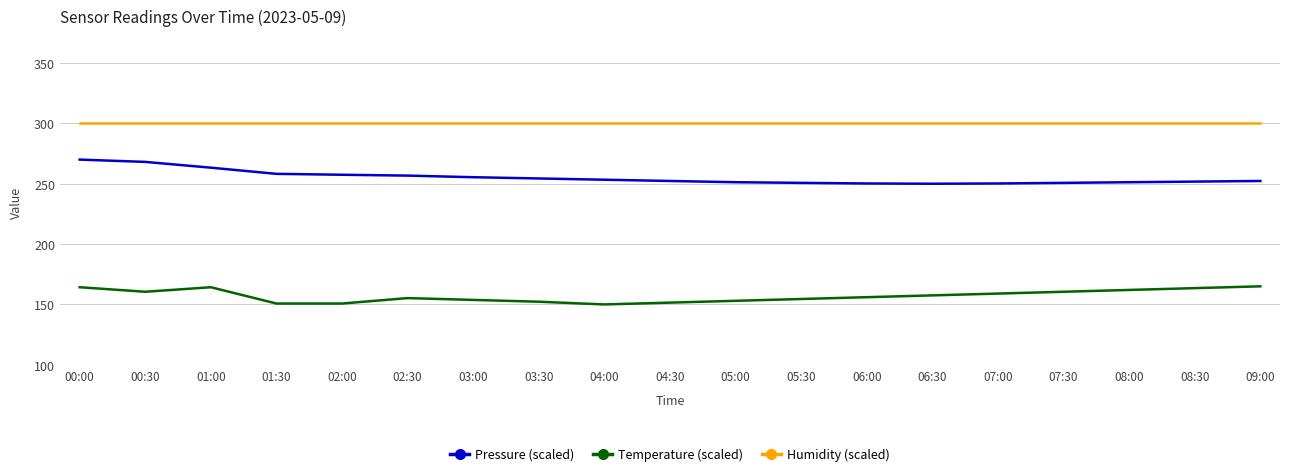

How many lines are shown in the chart?

3